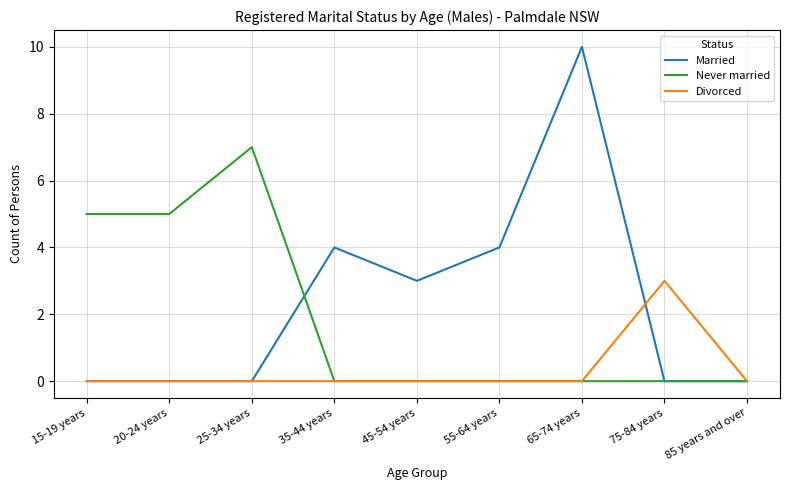

The value of Never married at 20-24 years is 5. True or false?

True